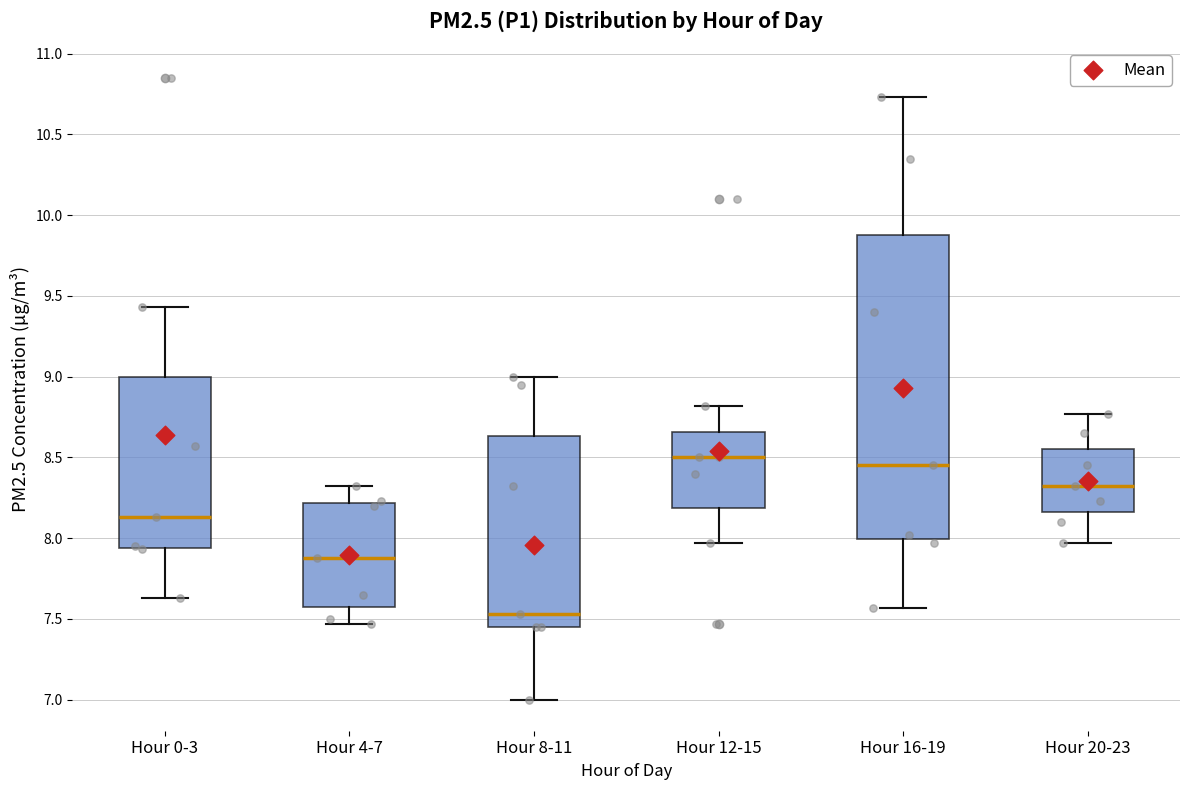

Reading left to right, transcribe this box plot: for each box, give where its median line is, the range the box spans, and where its two whiskers end, as read against the y-axis. The values are not printed on the chart, so give them approximately, as read against the axis.

Hour 0-3: median 8.15, box 7.95 to 9.00, whiskers 7.65 to 9.45
Hour 4-7: median 7.90, box 7.60 to 8.20, whiskers 7.45 to 8.30
Hour 8-11: median 7.55, box 7.45 to 8.65, whiskers 7.00 to 9.00
Hour 12-15: median 8.50, box 8.20 to 8.65, whiskers 7.95 to 8.80
Hour 16-19: median 8.45, box 8.00 to 9.90, whiskers 7.55 to 10.75
Hour 20-23: median 8.30, box 8.15 to 8.55, whiskers 7.95 to 8.75